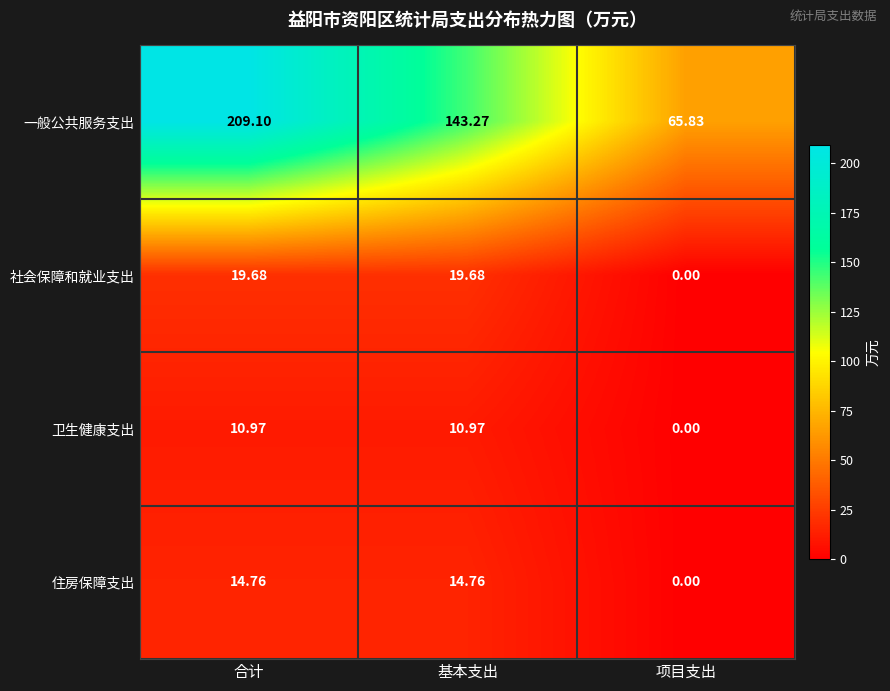

Which series has the largest total across all categories?

一般公共服务支出